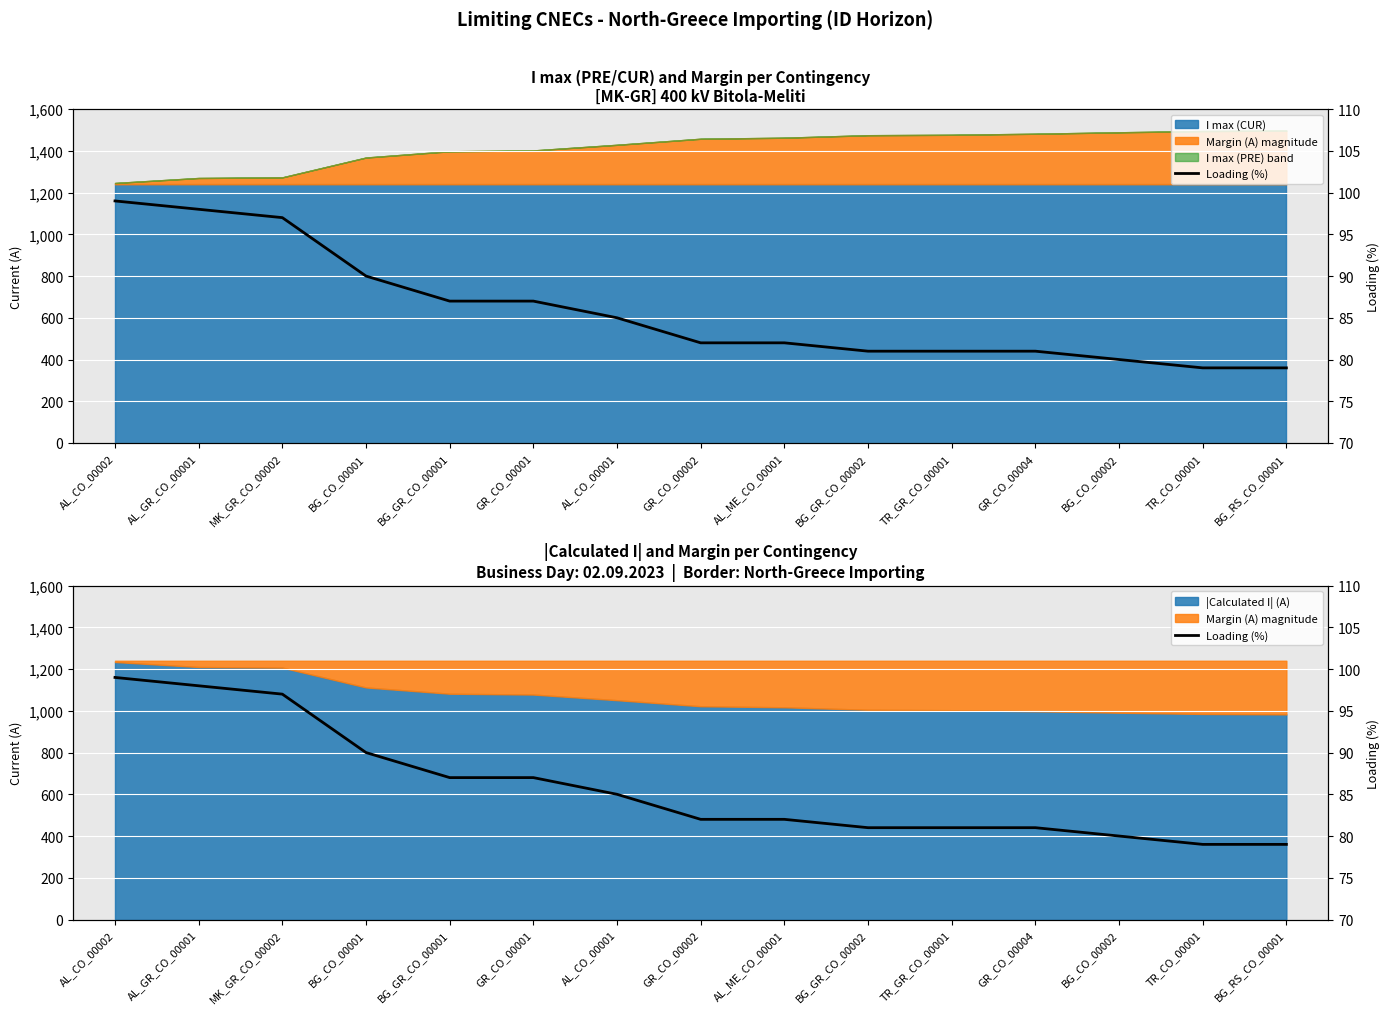

Reading left to right, list all the values displayed in this chart.

99	98	97	90	87	87	85	82	82	81	81	81	80	79	79